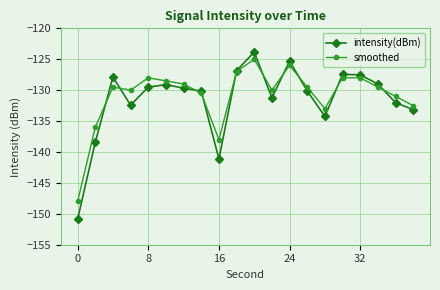

How many distinct data groups are displayed?

2